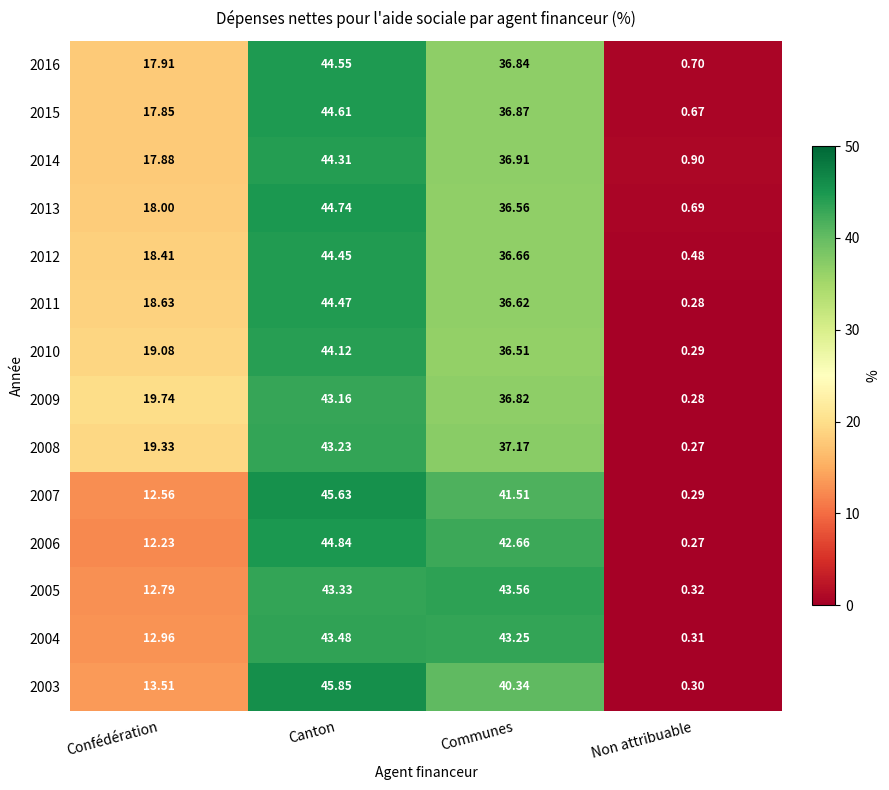

Is the value of 2010 at Non attribuable greater than the value of 2012 at Canton?

No